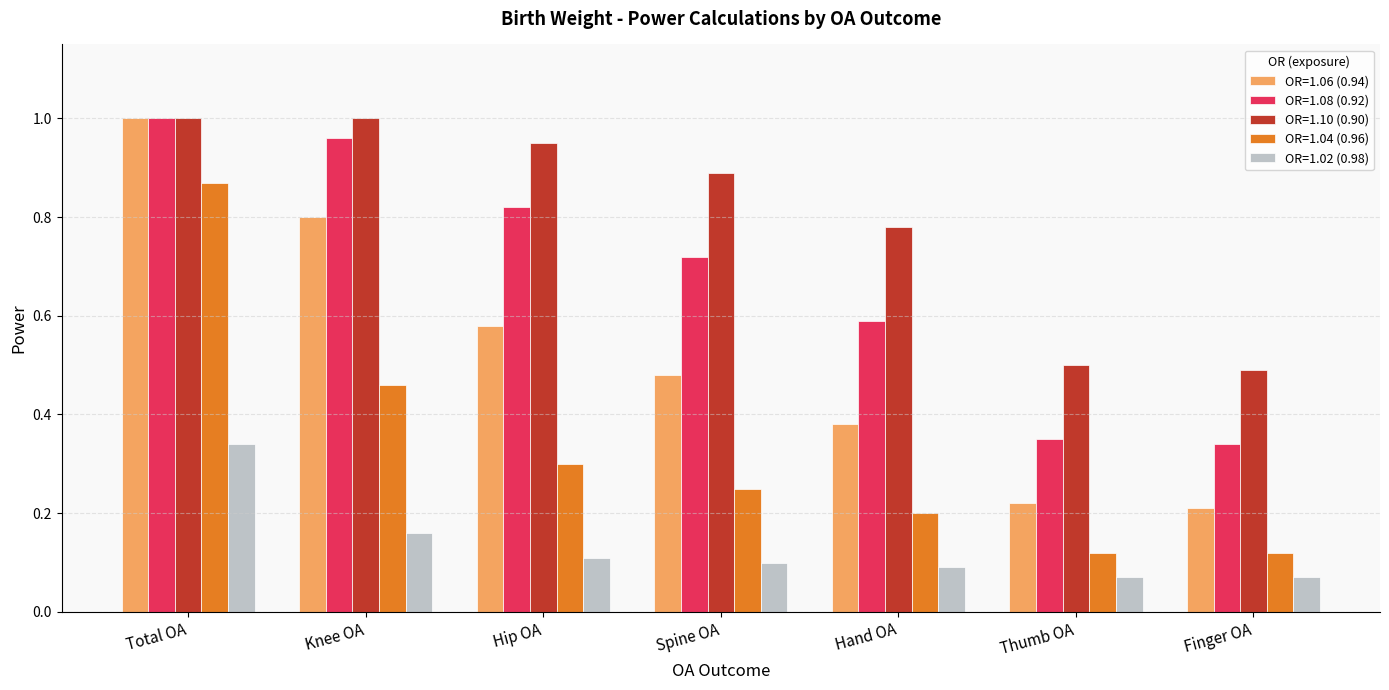

At which label does OR=1.06 (0.94) reach its peak?

Total OA